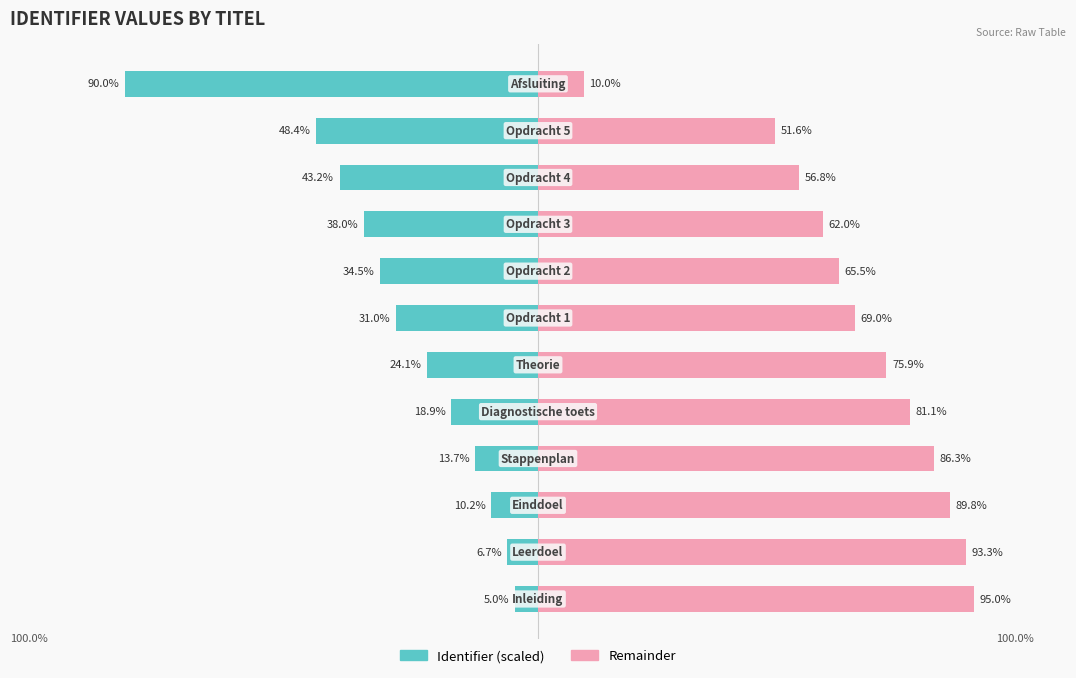

How many data points does each series have?

12